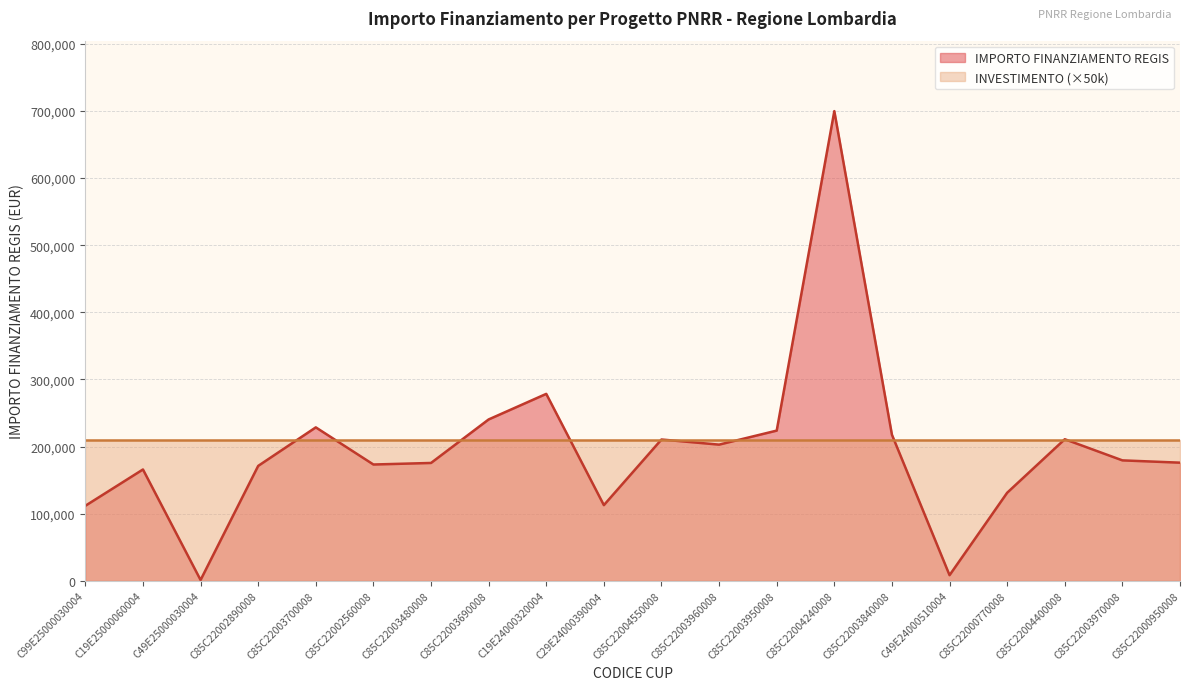

At which category does the chart reach its peak across all series?

C85C22004240008